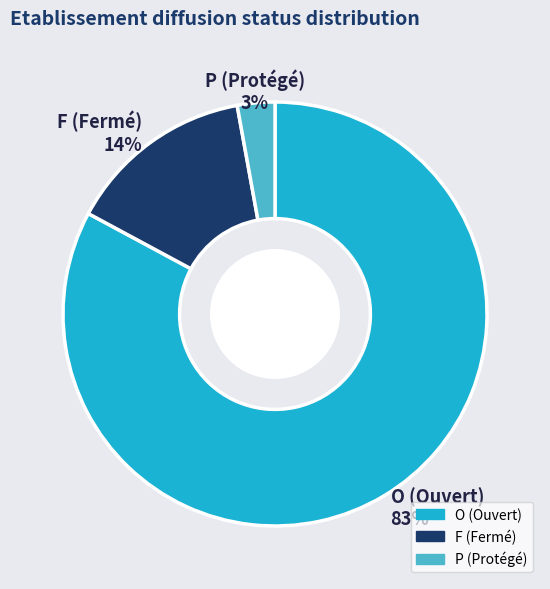

True or false: P accounts for 14% of the total.

False